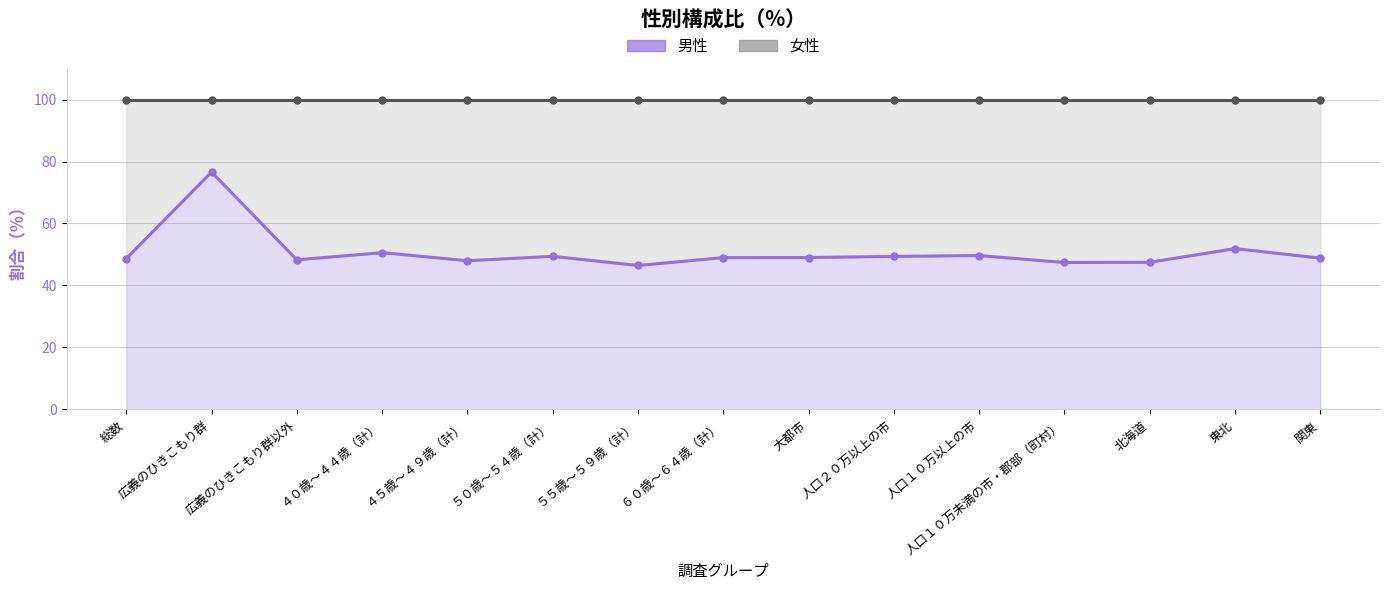

At which label is 女性 closest to 38?

東北